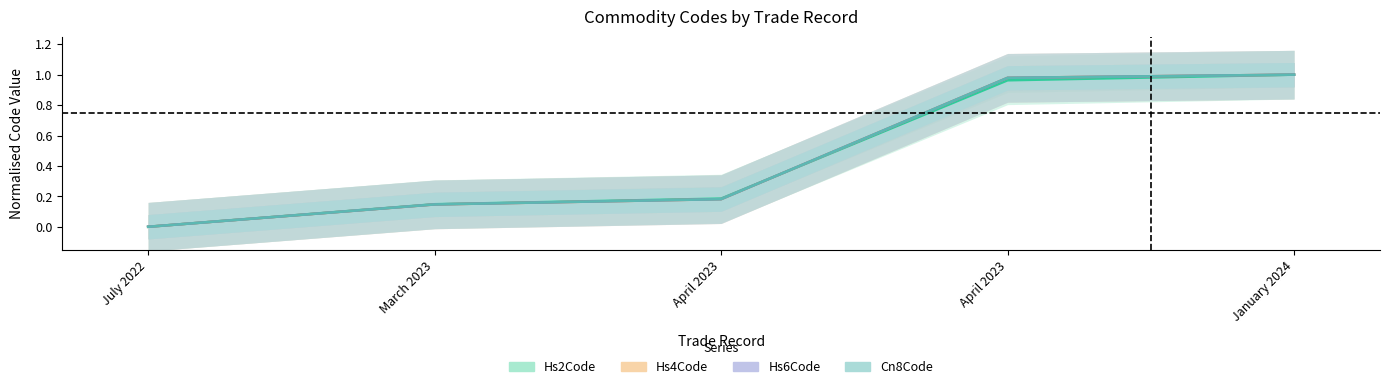

What is the label of the 4th point from the right?

March 2023